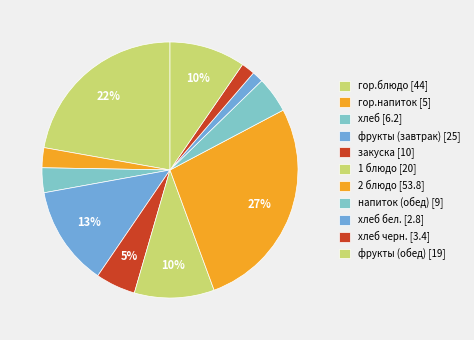

How many segments does this pie chart have?

11